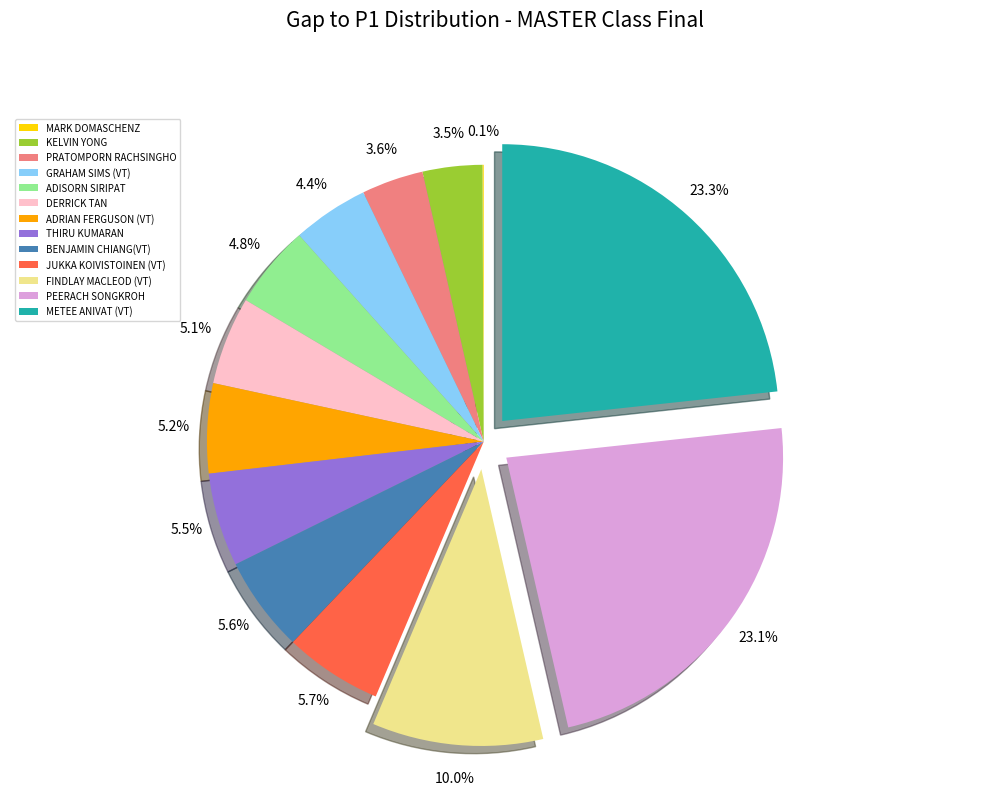

Is the sum of ADISORN SIRIPAT and FINDLAY MACLEOD (VT) greater than half?

No